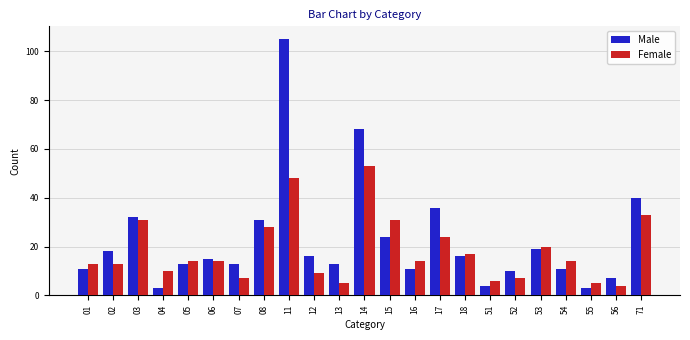

Which category has the highest value in the Male series?

11